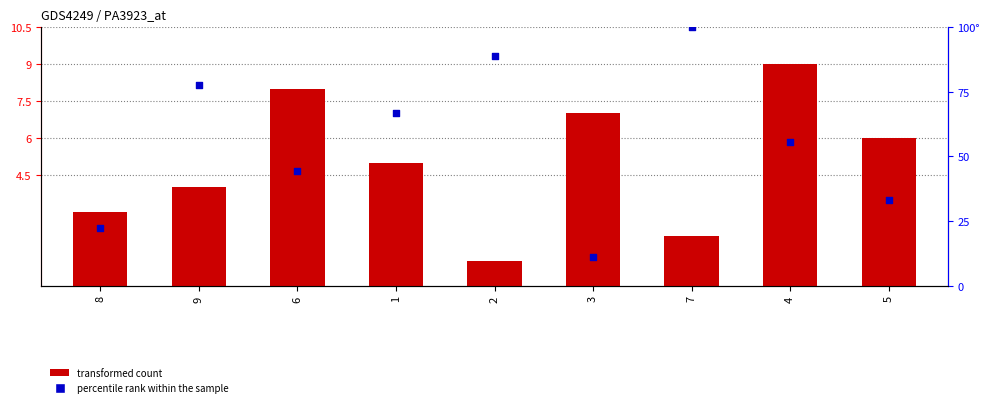

At how many categories does at least one series exceed 54?

5